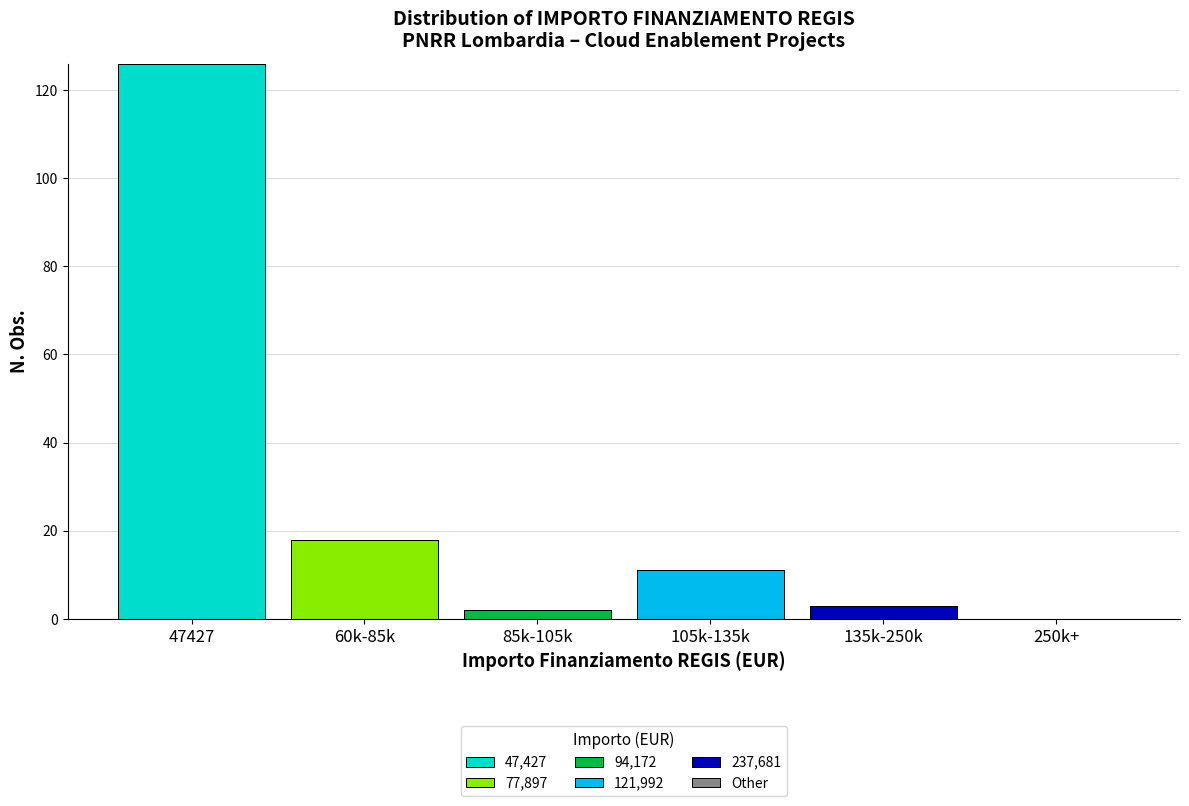

Reading right to left, list the values for the 47,427 series.

250k+=0	135k-250k=0	105k-135k=0	85k-105k=0	60k-85k=0	47427=126